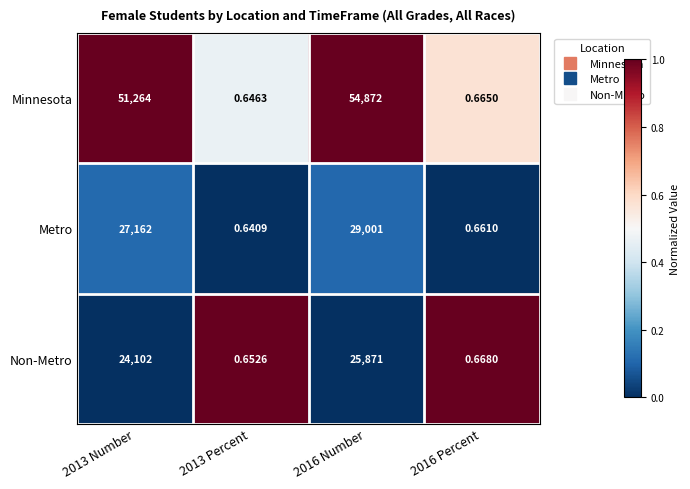

Rank the series by their maximum value, from lowest to highest.

Non-Metro, Metro, Minnesota